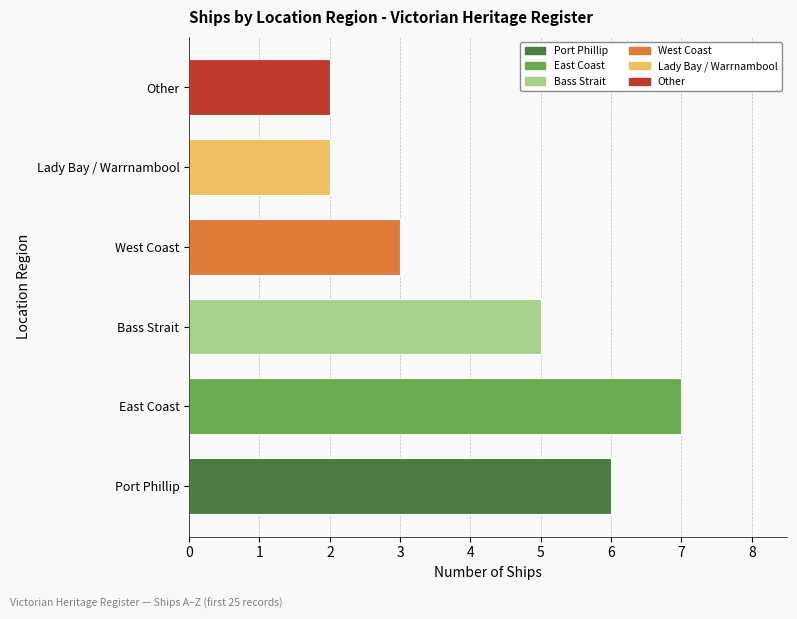

What value does the data have at West Coast?

3